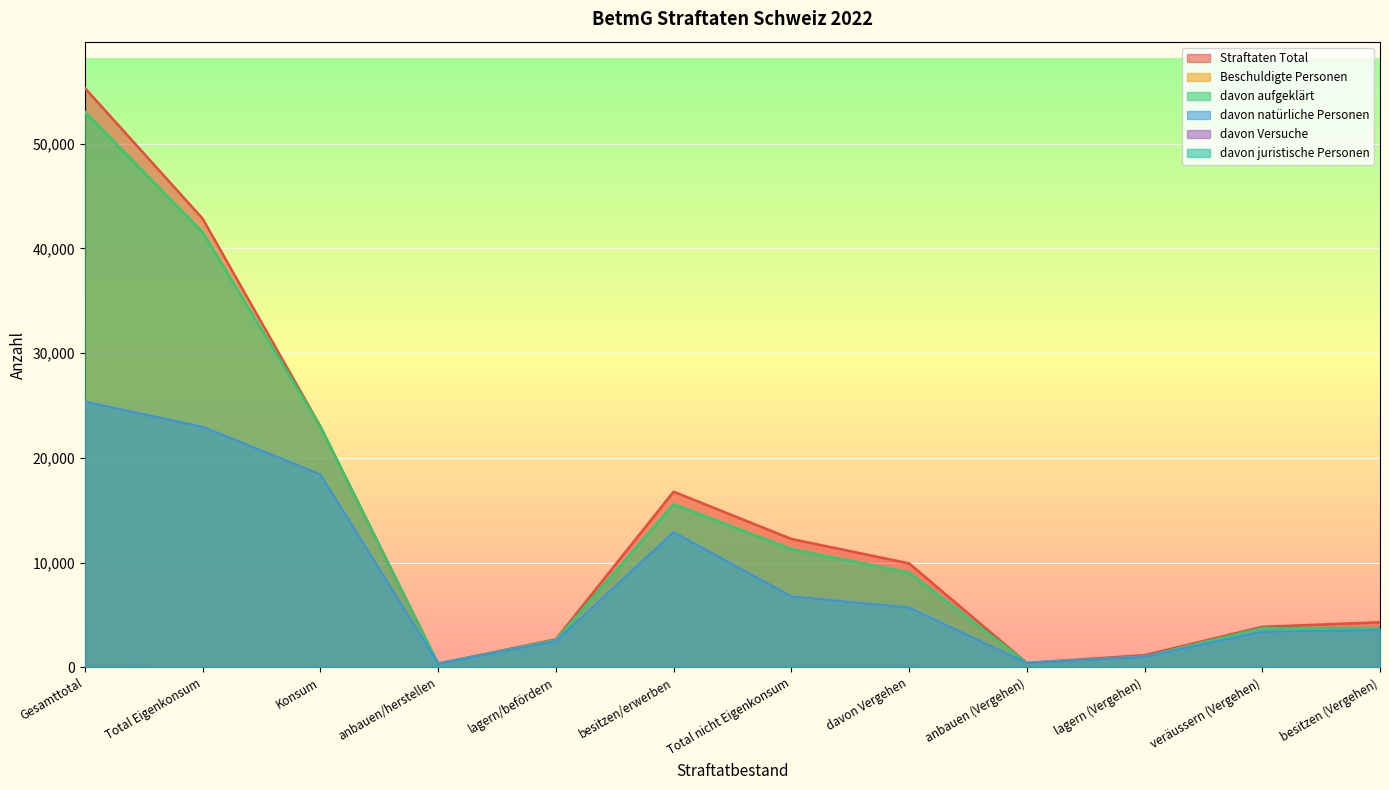

True or false: Straftaten Total has a value of 434 at anbauen (Vergehen).

True